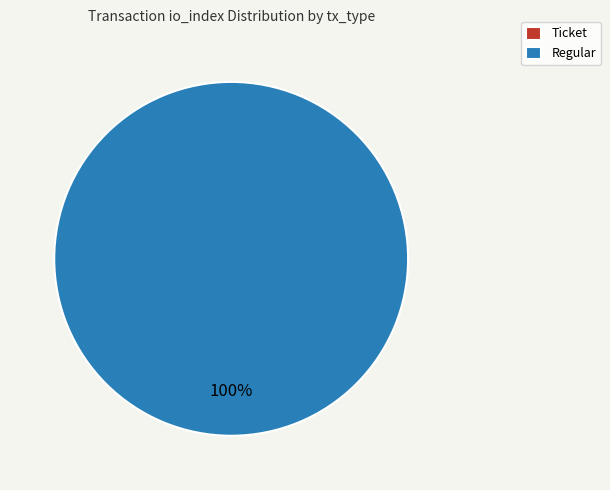

To the nearest percent, what is the difference between the largest and smallest slice percentages?

100%